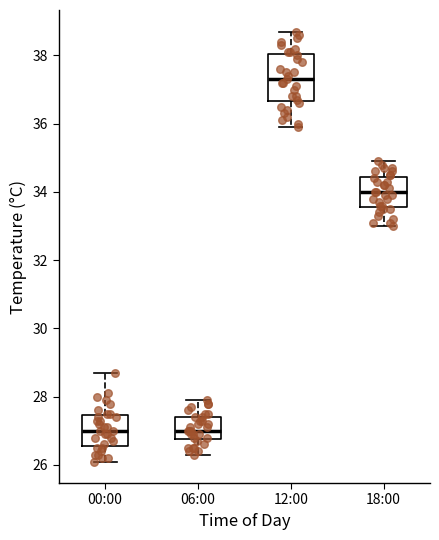

Where is the lower edge of the box for 12:00 on the y-axis? The values are not printed on the chart, so give them approximately, as read against the axis.

36.6